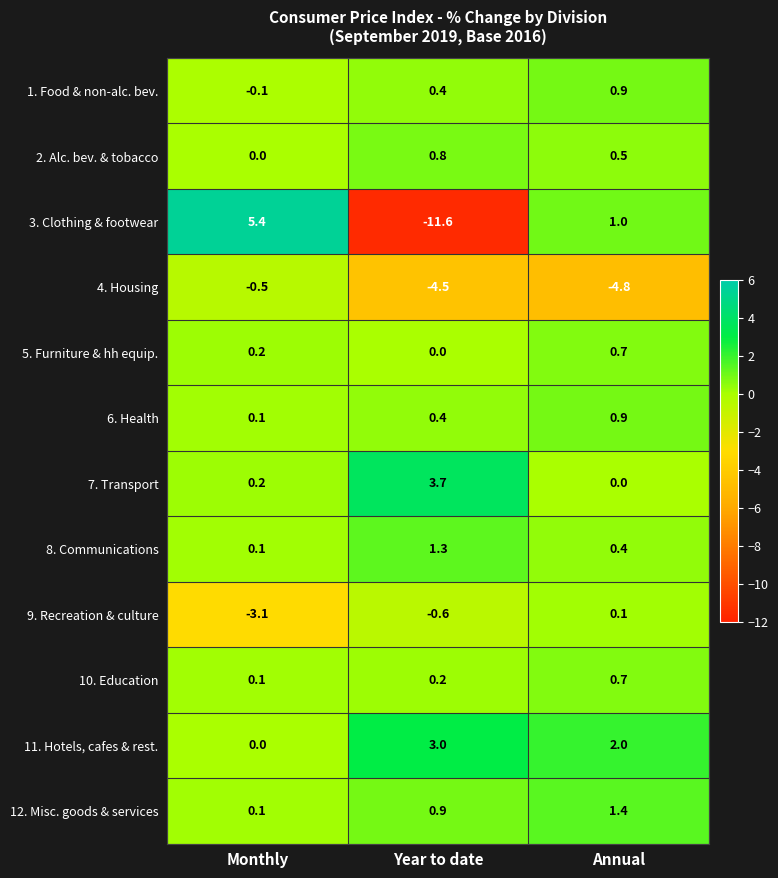

What value does the 12. Misc. goods & services series have at Year to date?

0.9